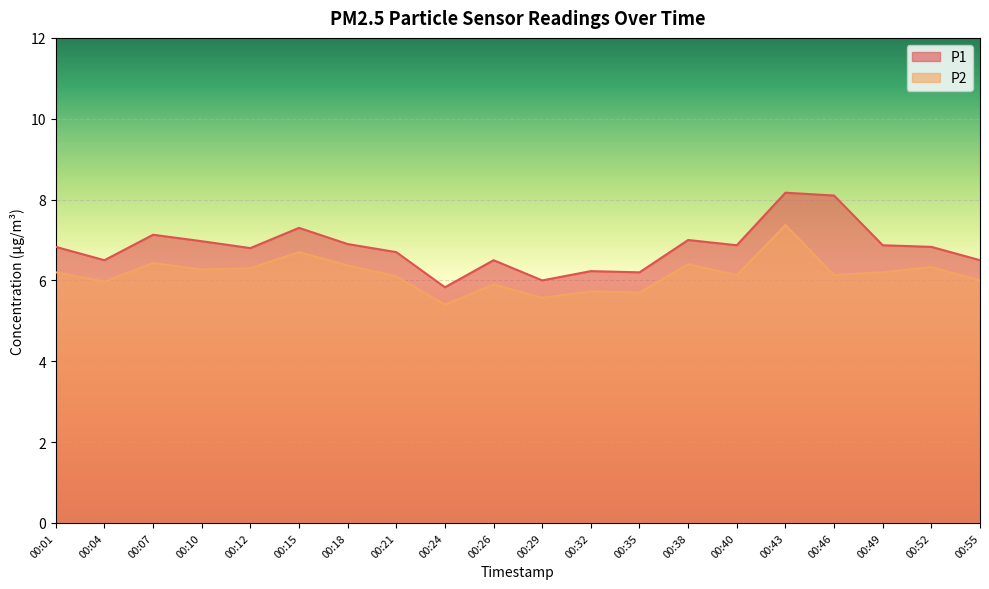

True or false: P2 and P1 intersect in this chart.

False